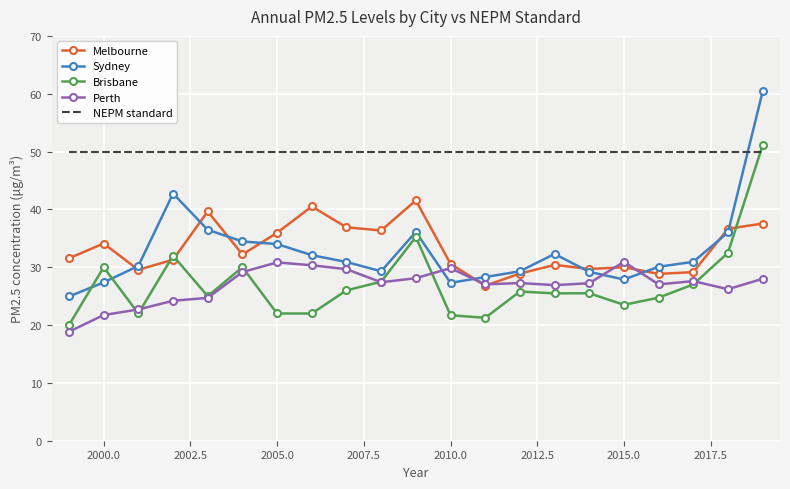

True or false: NEPM standard and Melbourne cross at least once.

False